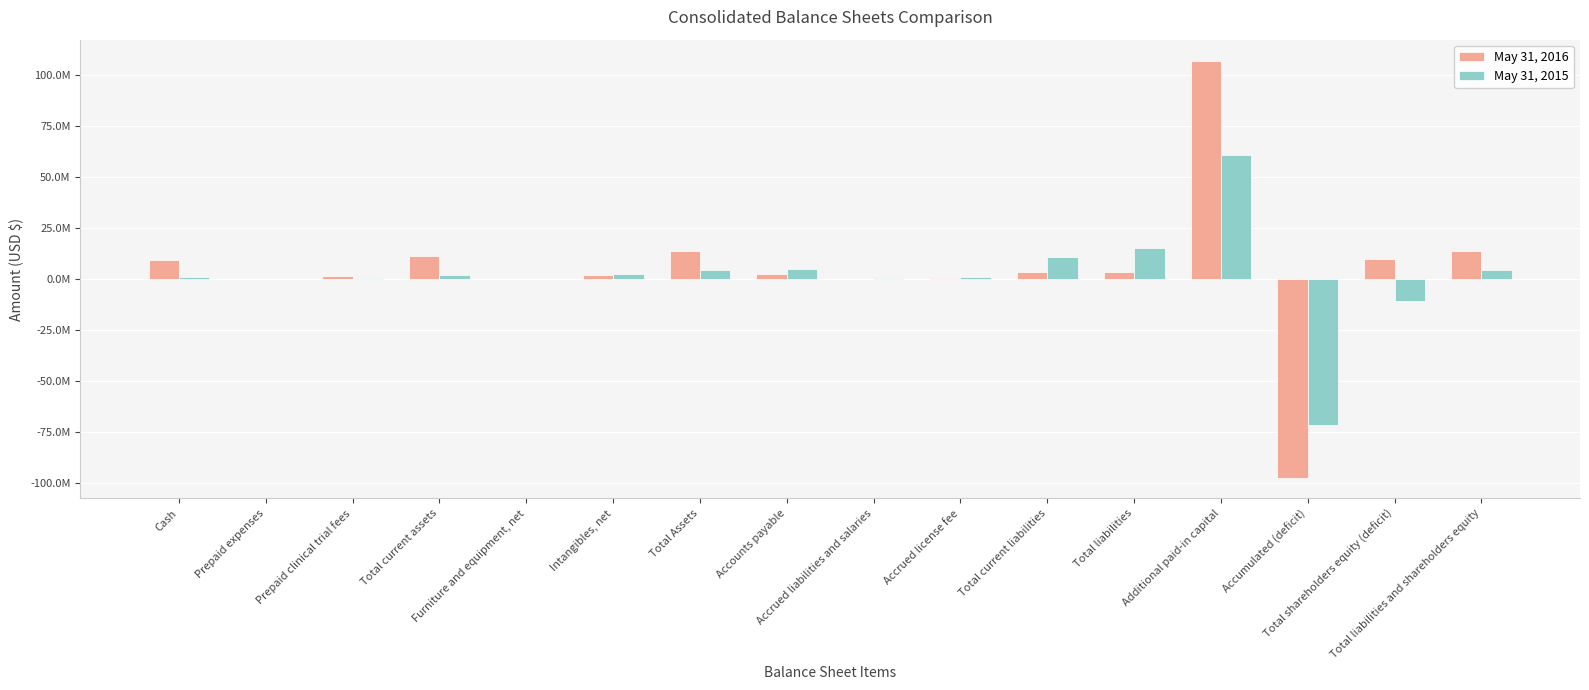

What are all the series names shown in the legend?

May 31, 2016, May 31, 2015